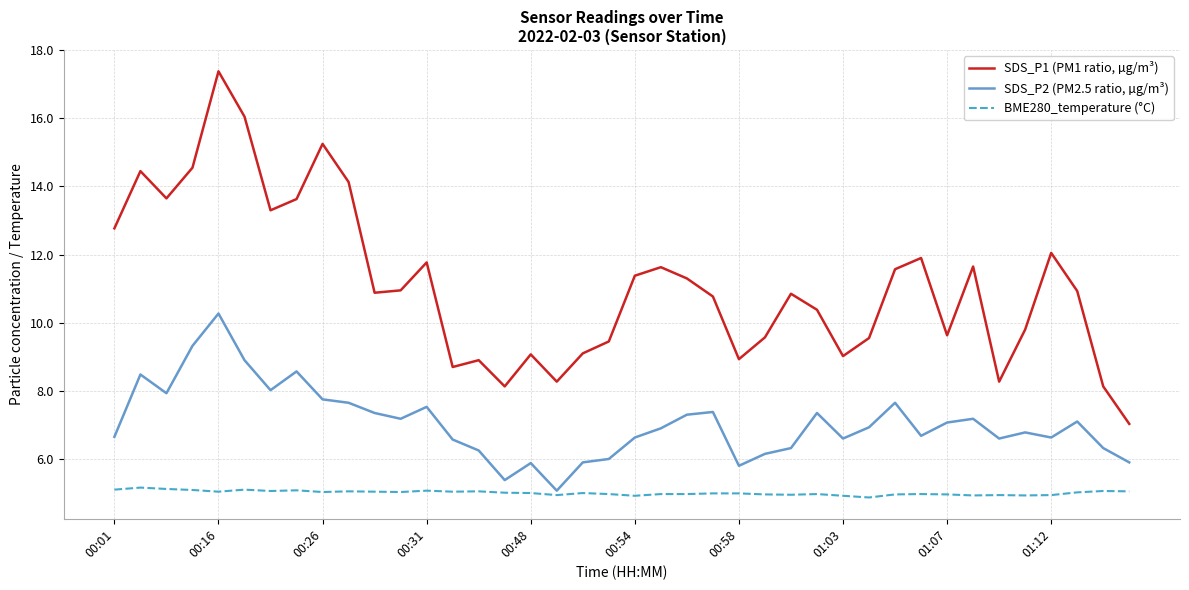

What is the minimum value for SDS_P2 (PM2.5 ratio, µg/m³)?

5.1